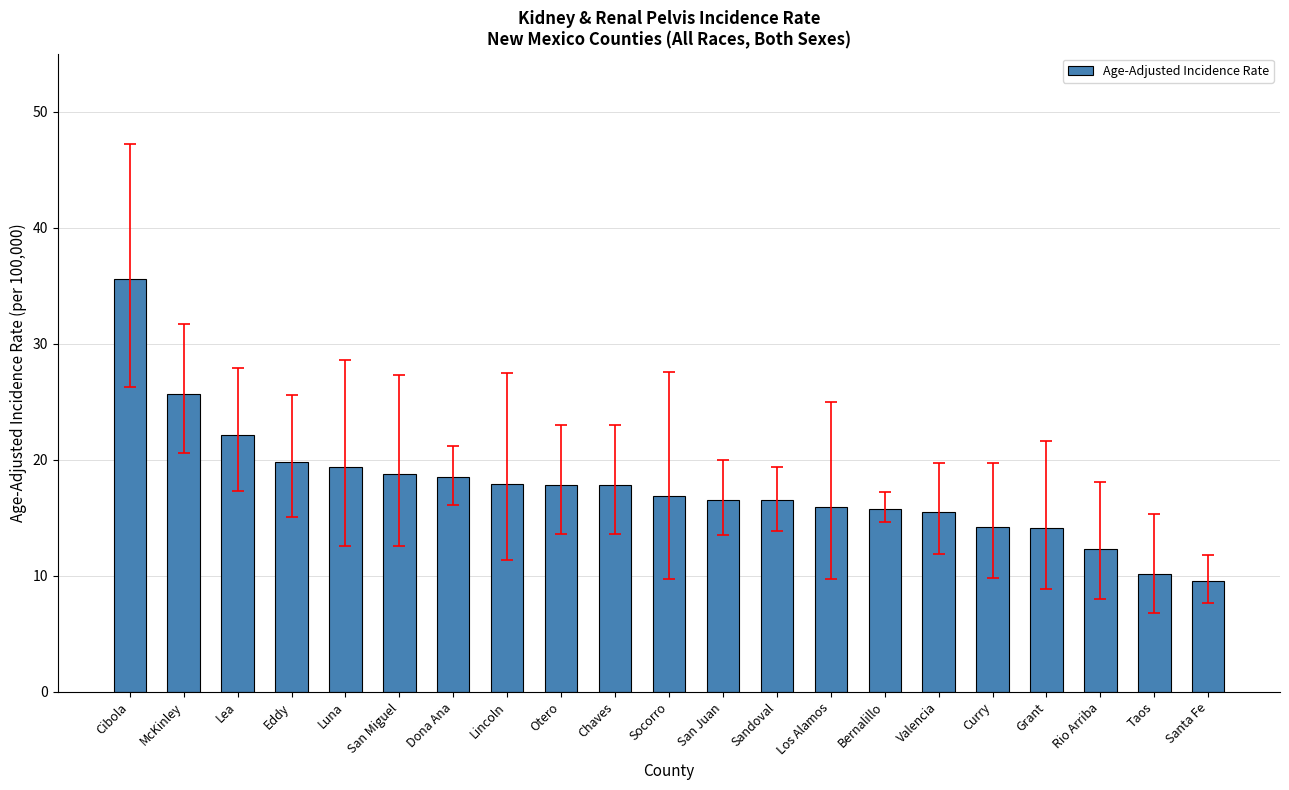

The value at Otero is 29.9. True or false?

False